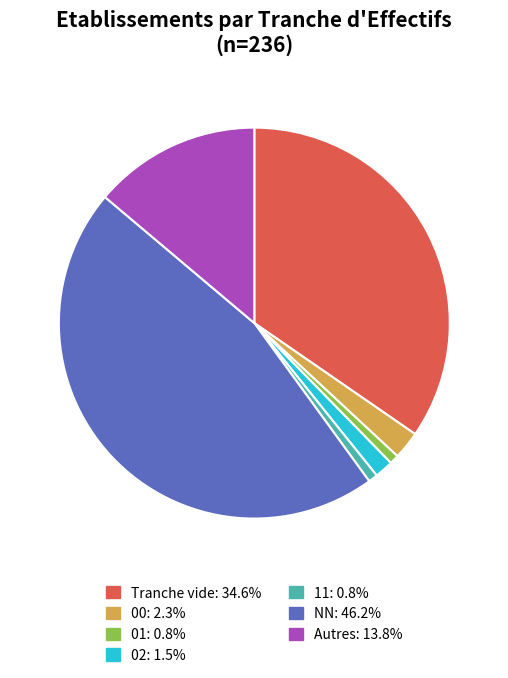

What is the ratio of the value at NN: 46.2% to the value at 00: 2.3%?

20.0